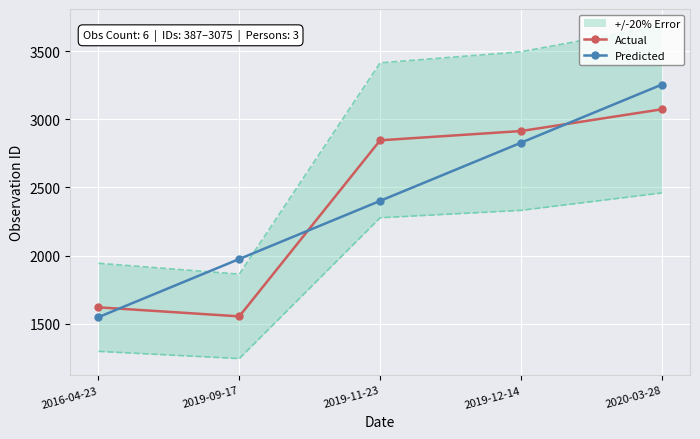

How many data points in Predicted are above 2401?

3